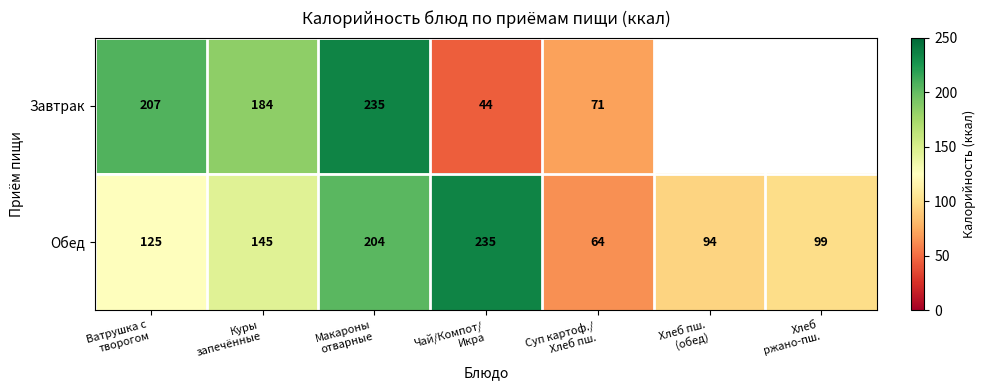

What is the difference between the maximum and minimum values in the Обед series?

171